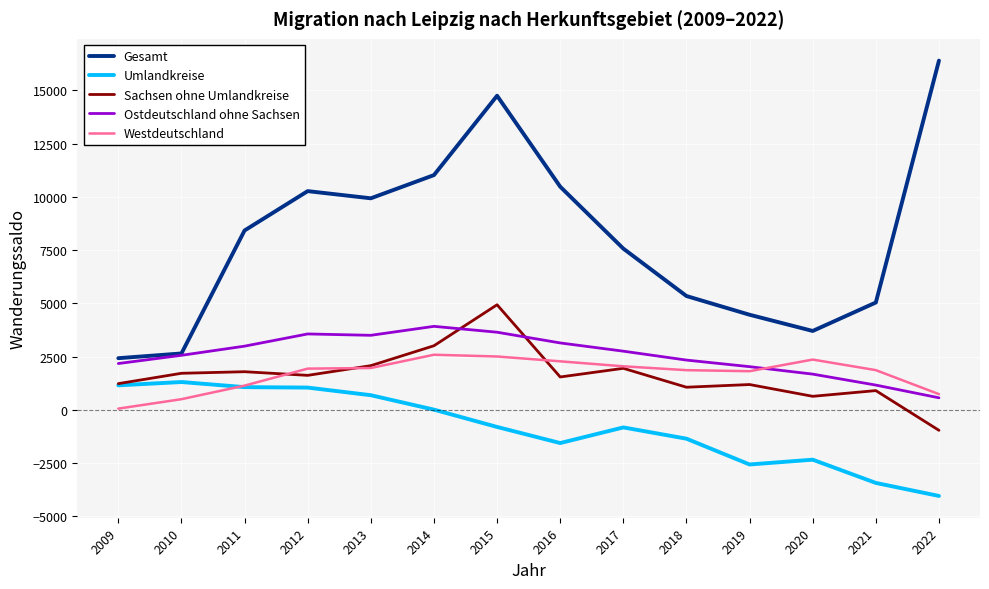

Read the Westdeutschland value at 2013.

1968